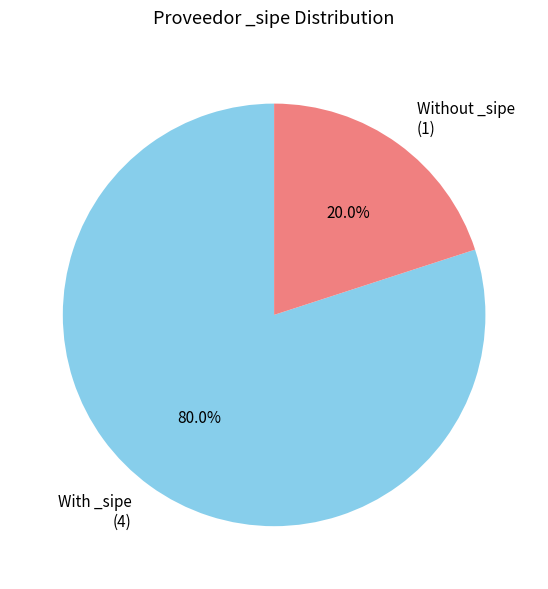

To the nearest percent, what is the difference between the largest and smallest slice percentages?

60%